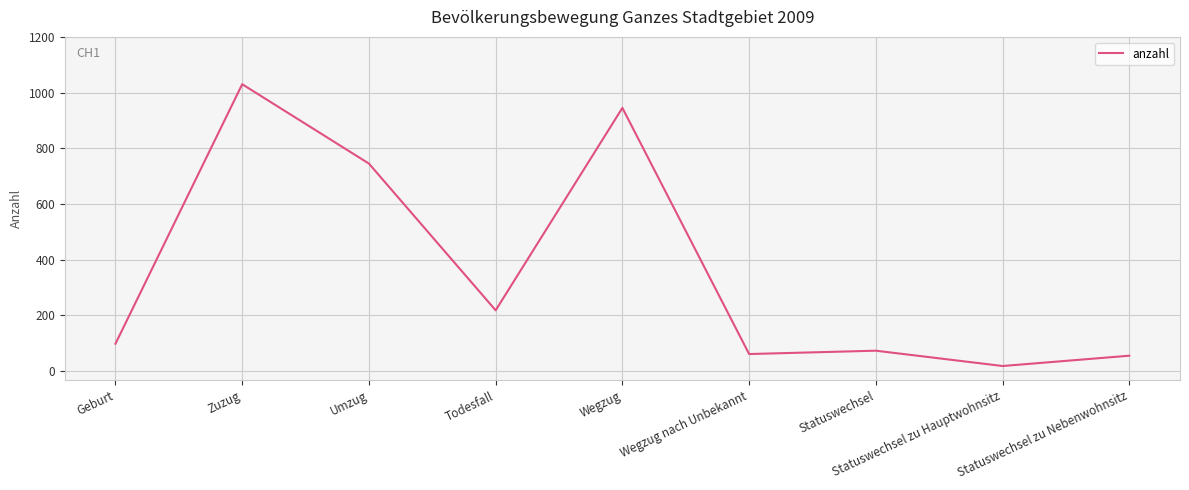

The chart shows a value of 98 at Geburt. True or false?

True